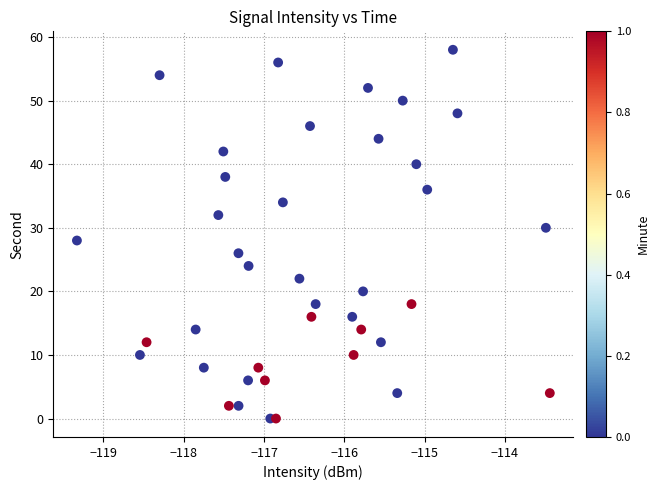

What is the range of Y values (max minus min)?

58